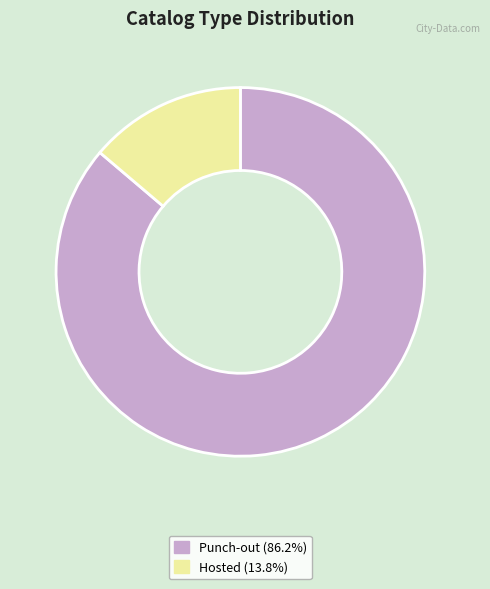

Combined, do Hosted (13.8%) and Punch-out (86.2%) account for over 50%?

Yes